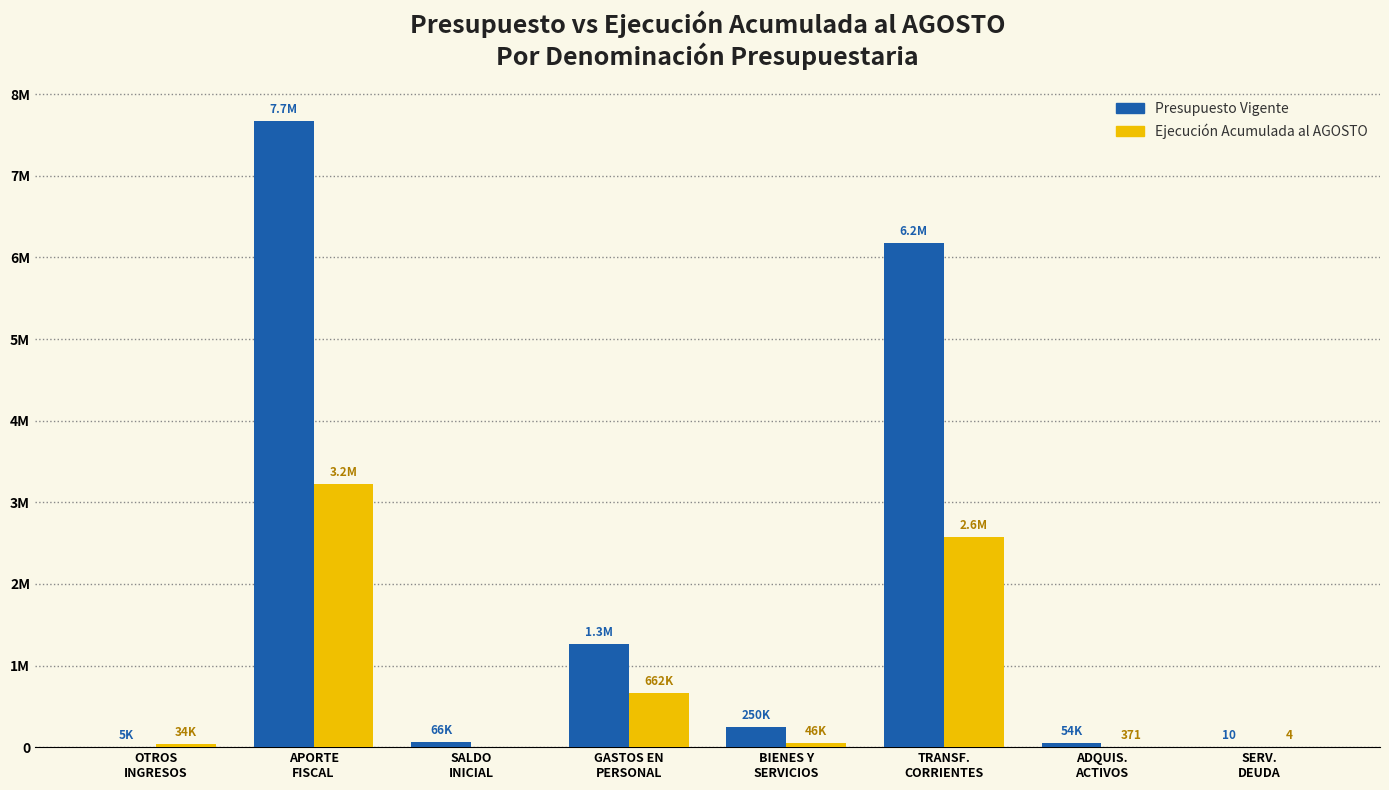

At which label is Presupuesto Vigente closest to 3836205?

TRANSF.
CORRIENTES